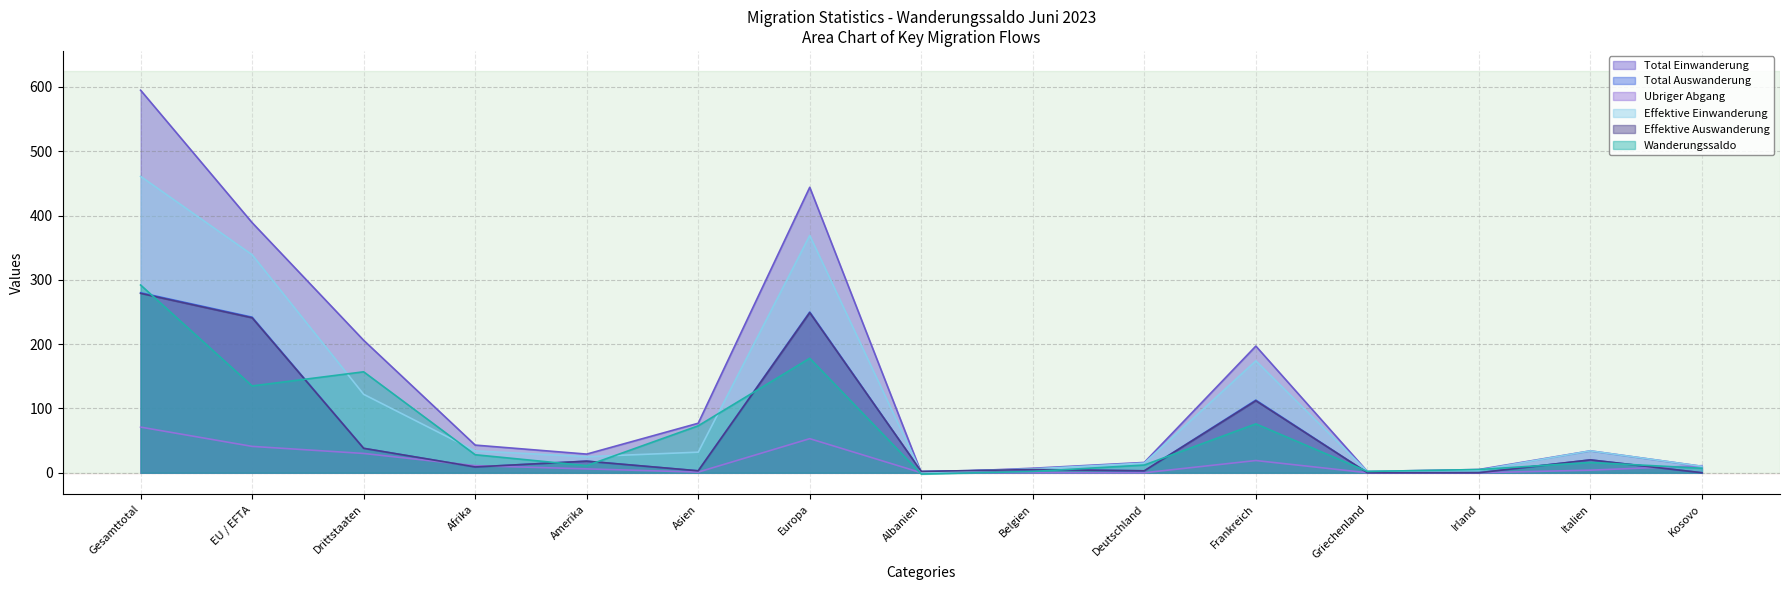

How many lines are shown in the chart?

6